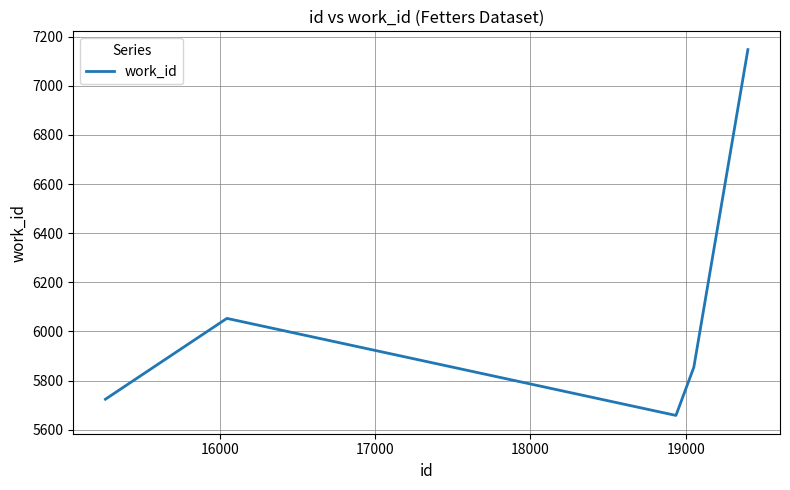

True or false: there are more than 2 points higher than both neighbors.

False